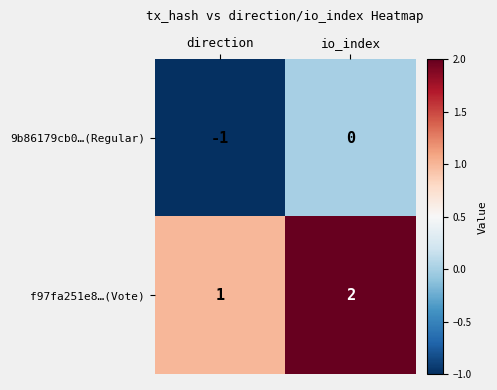

Rank the series by their average value, from lowest to highest.

9b86179cb0…(Regular), f97fa251e8…(Vote)